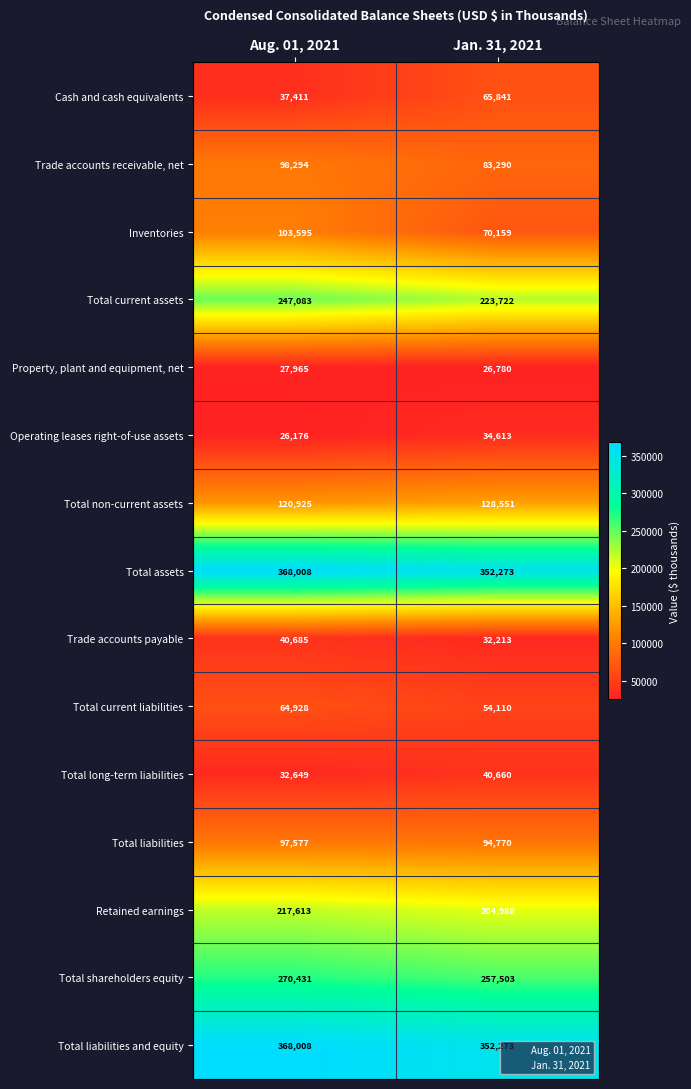

What is the spread (max minus min) of values at Jan. 31, 2021?

325493